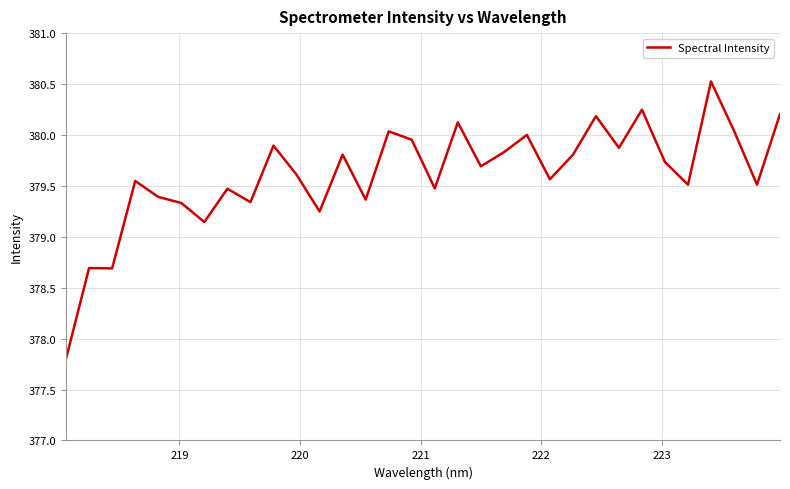

What is the smallest value displayed?

377.8